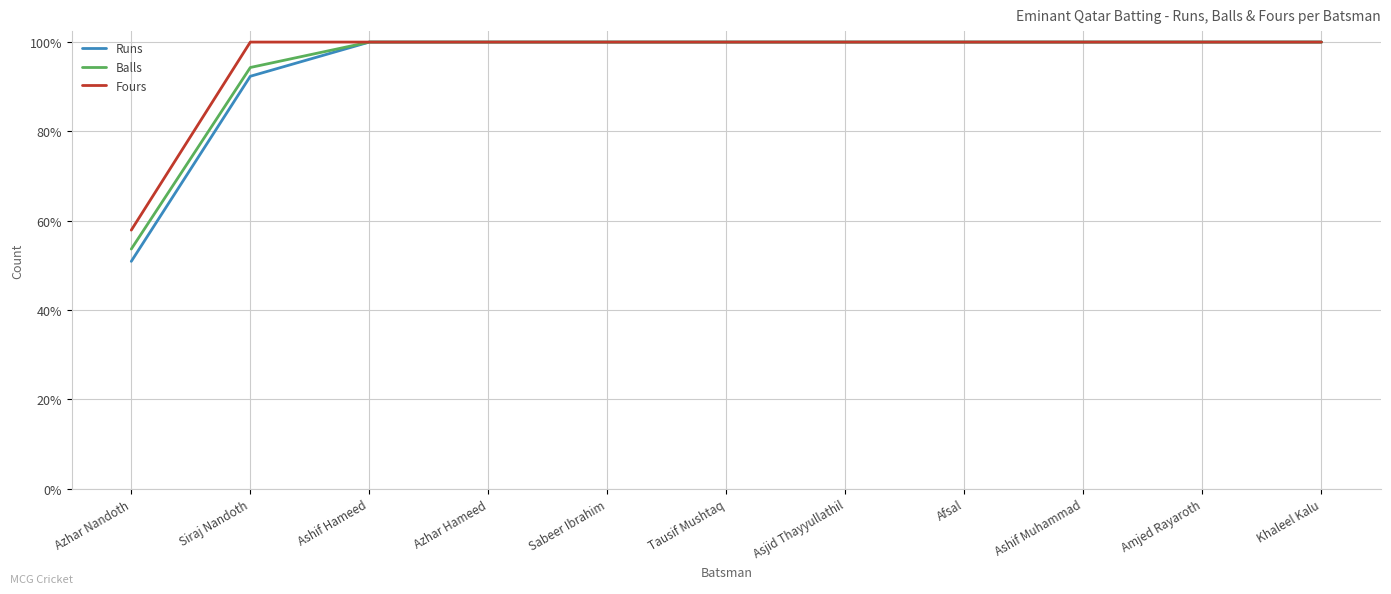

Which has a higher value, Afsal or Khaleel Kalu?

Afsal